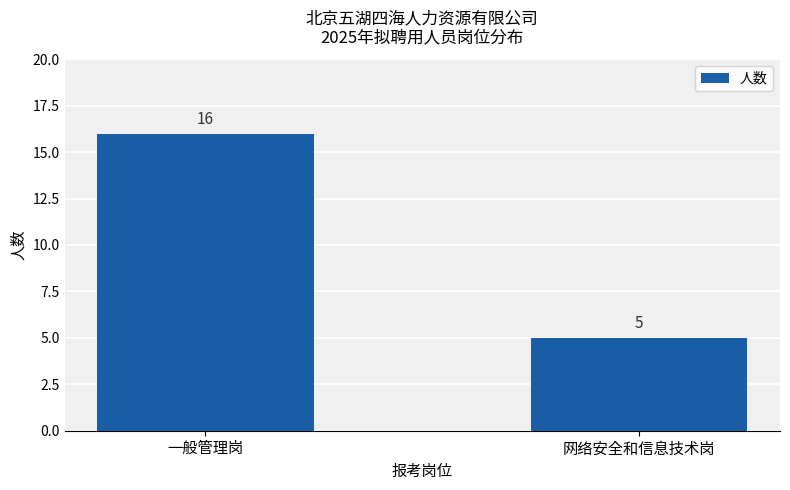

Reading left to right, list all the values displayed in this chart.

16	5